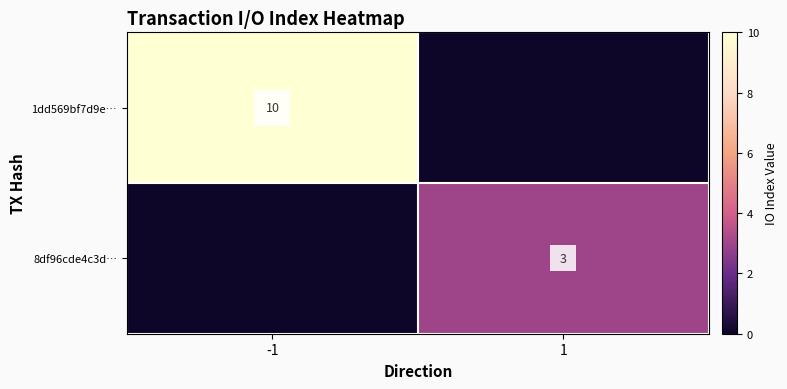

The 8df96cde4c3d… series shows 3 at 1. True or false?

True